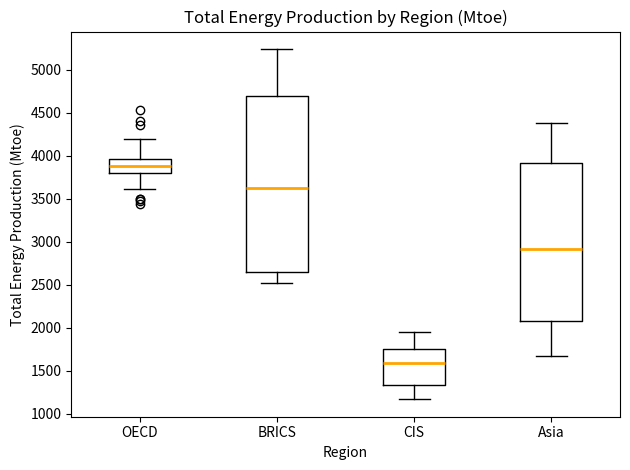

Which box's median line is the lowest?

CIS